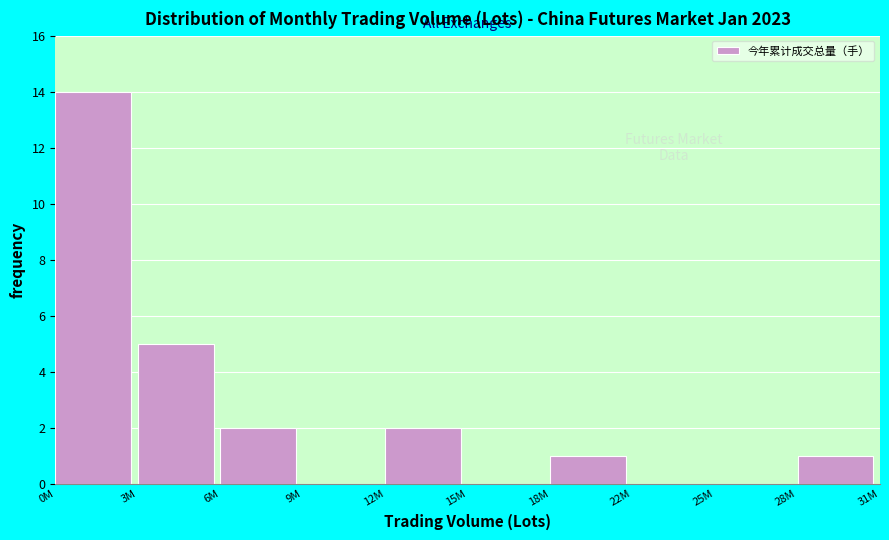

Reading left to right, extract all data points from this chart.

0M=14	3M=5	6M=2	9M=0	12M=2	15M=0	18M=1	22M=0	25M=0	28M=1